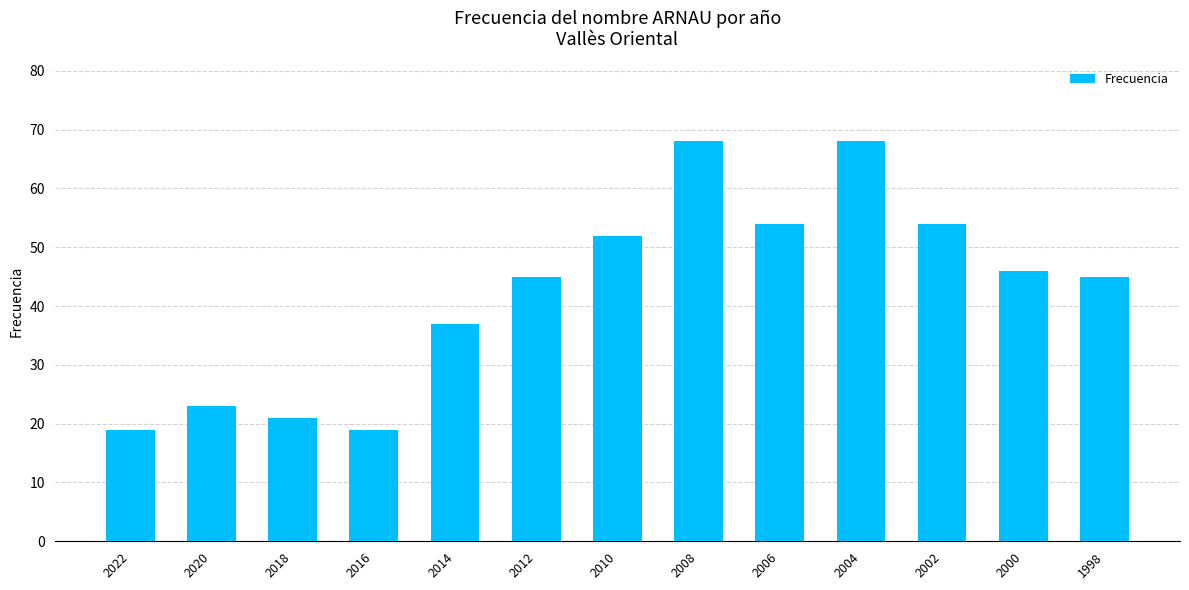

What is the sum of the values at 2014 and 2012?

82